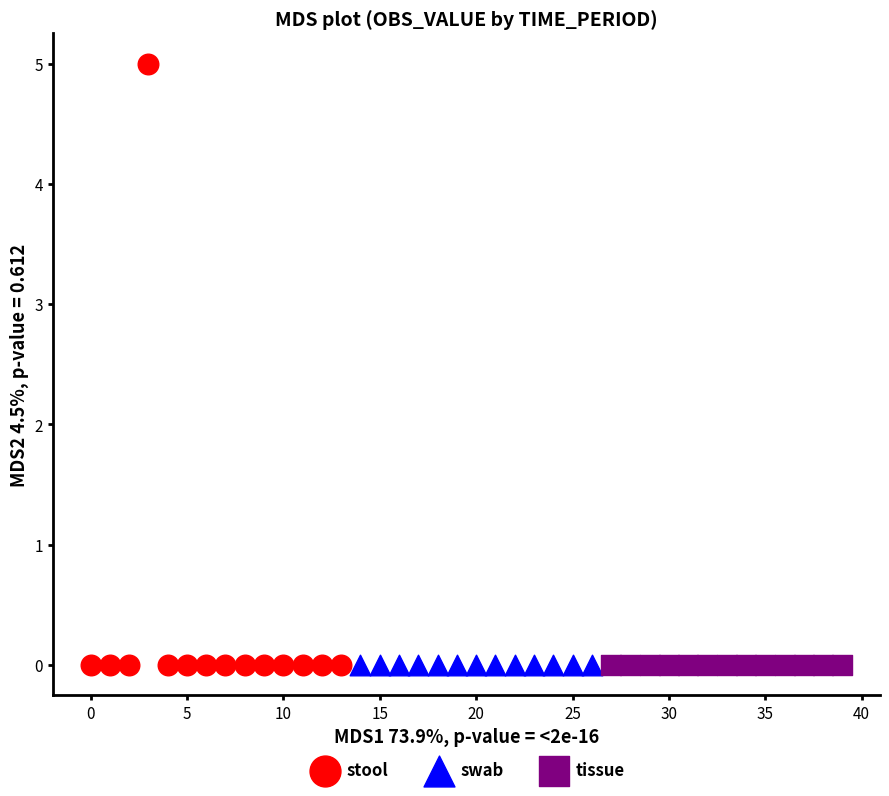

What are all the series names shown in the legend?

stool, swab, tissue